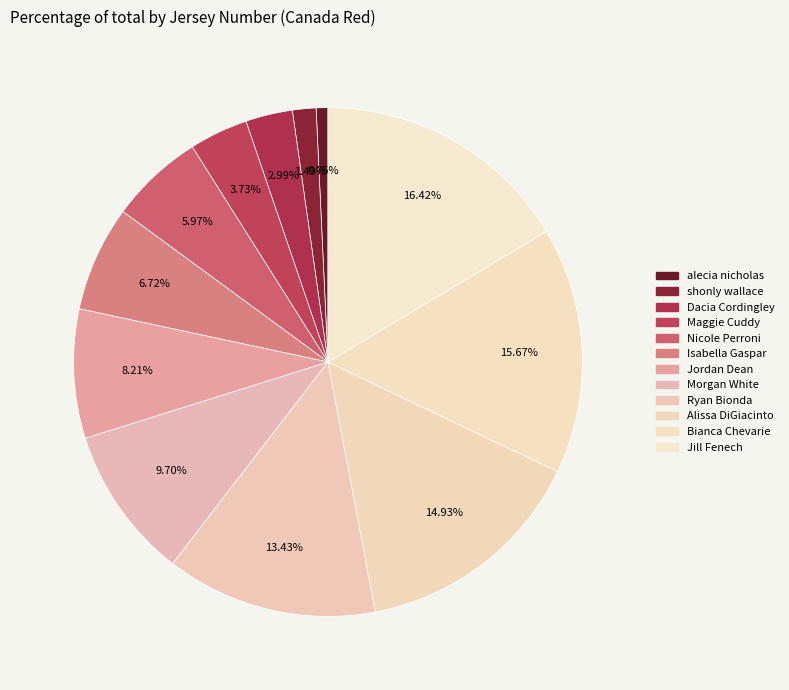

How much of the chart is everything except Jill Fenech?

83.6%